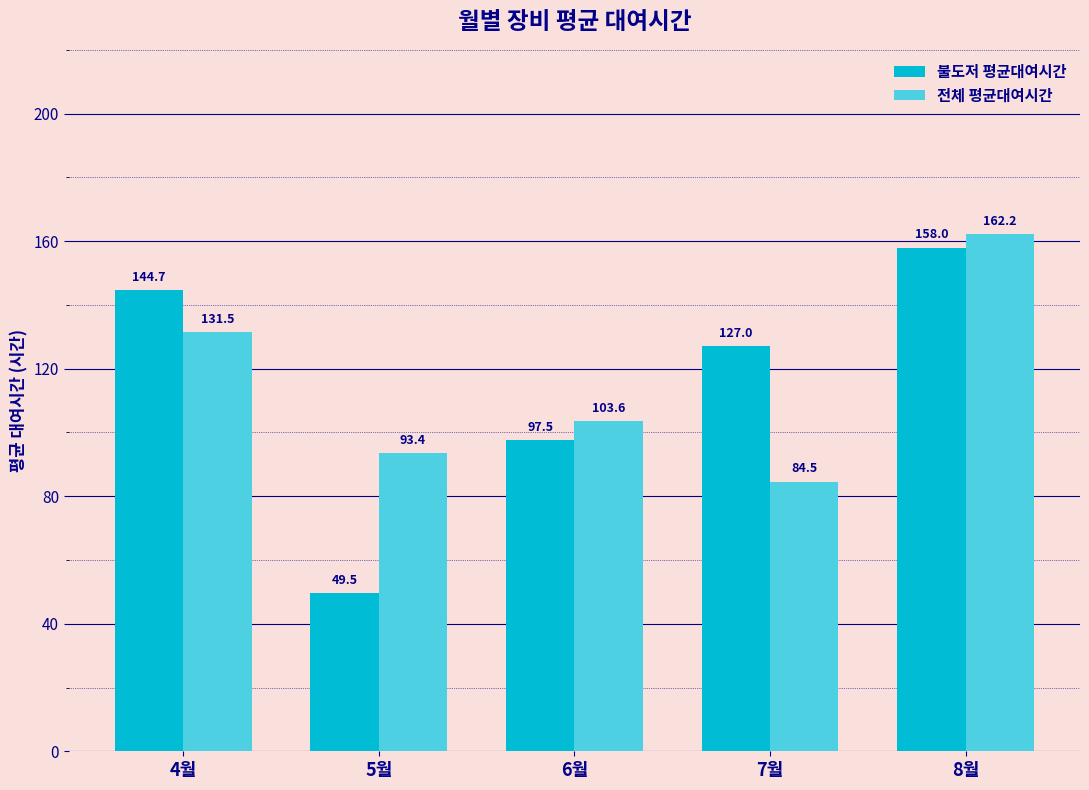

Rank the series by their maximum value, from lowest to highest.

불도저 평균대여시간, 전체 평균대여시간